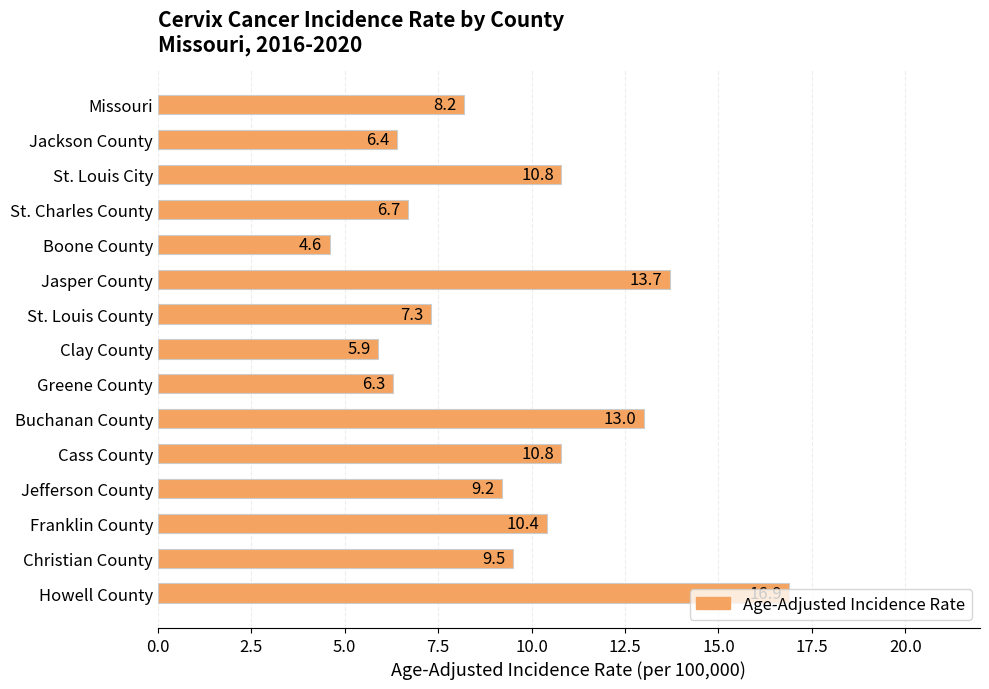

The value at Howell County is 23.5. True or false?

False